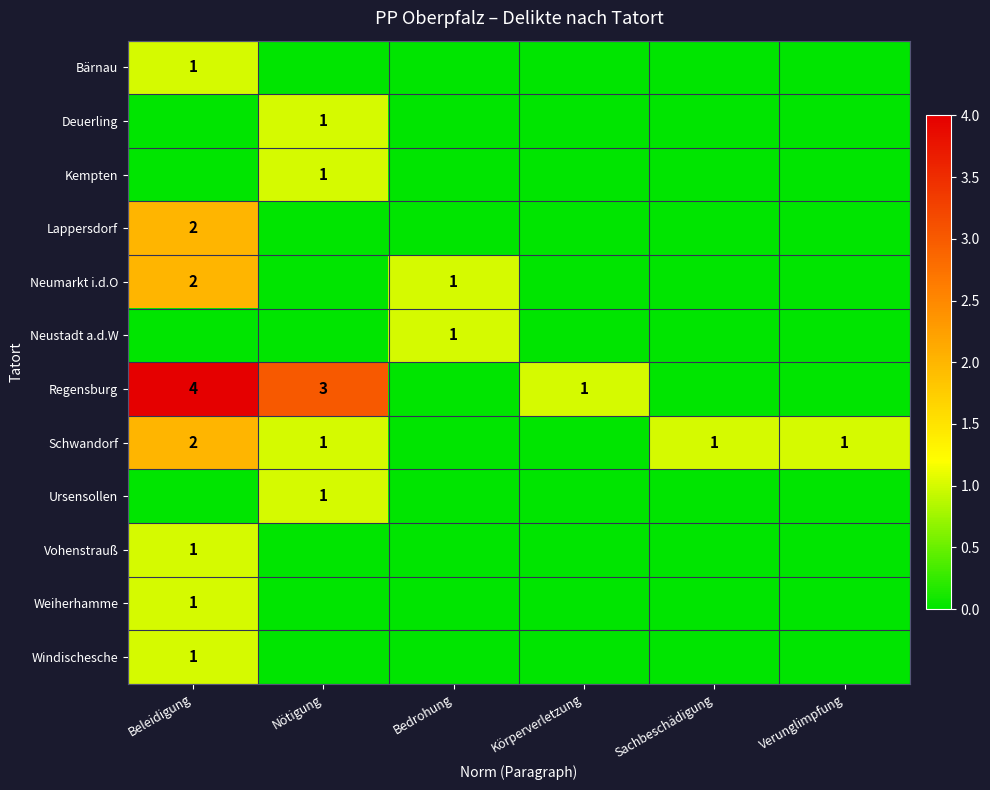

The Regensburg series shows 1 at Körperverletzung. True or false?

True